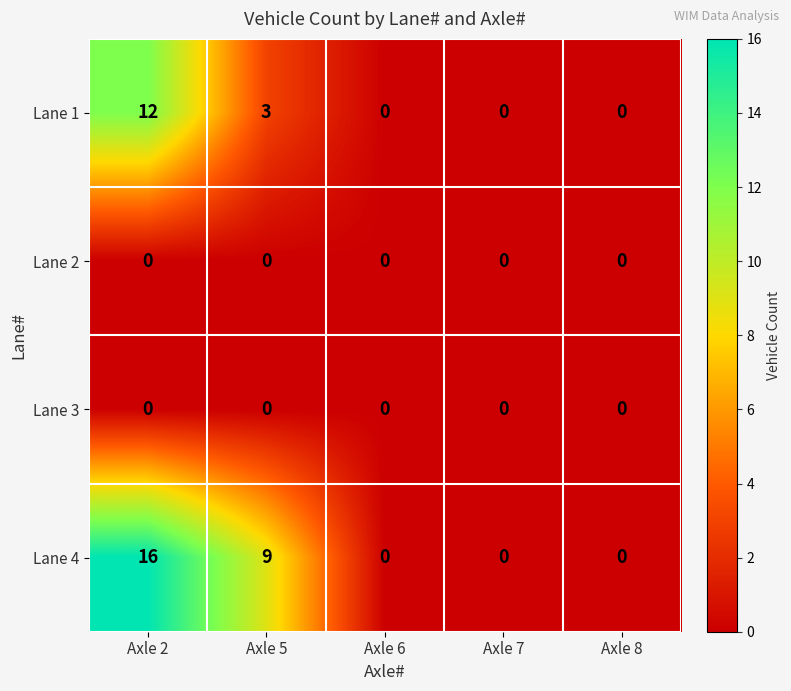

Which series has the largest range (max minus min)?

Lane 4